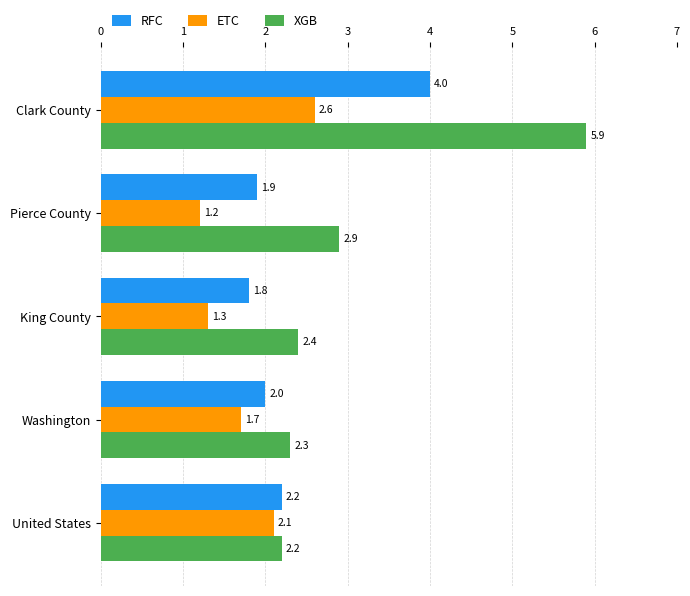

List the labels in order of ETC value, smallest first.

Pierce County, King County, Washington, United States, Clark County